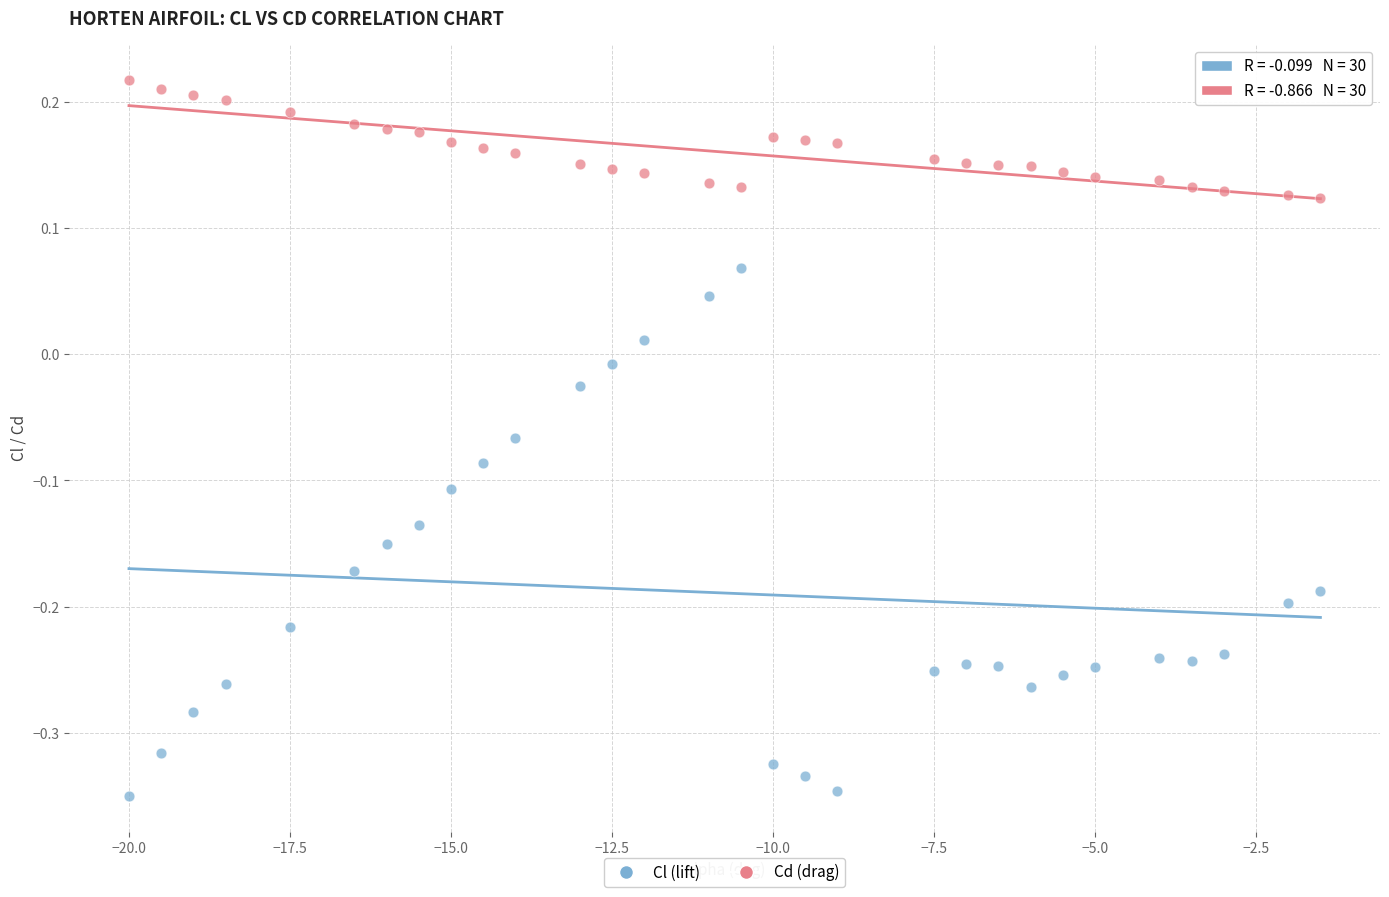

Across all data points, what is the range of X values (max minus min)?

18.5